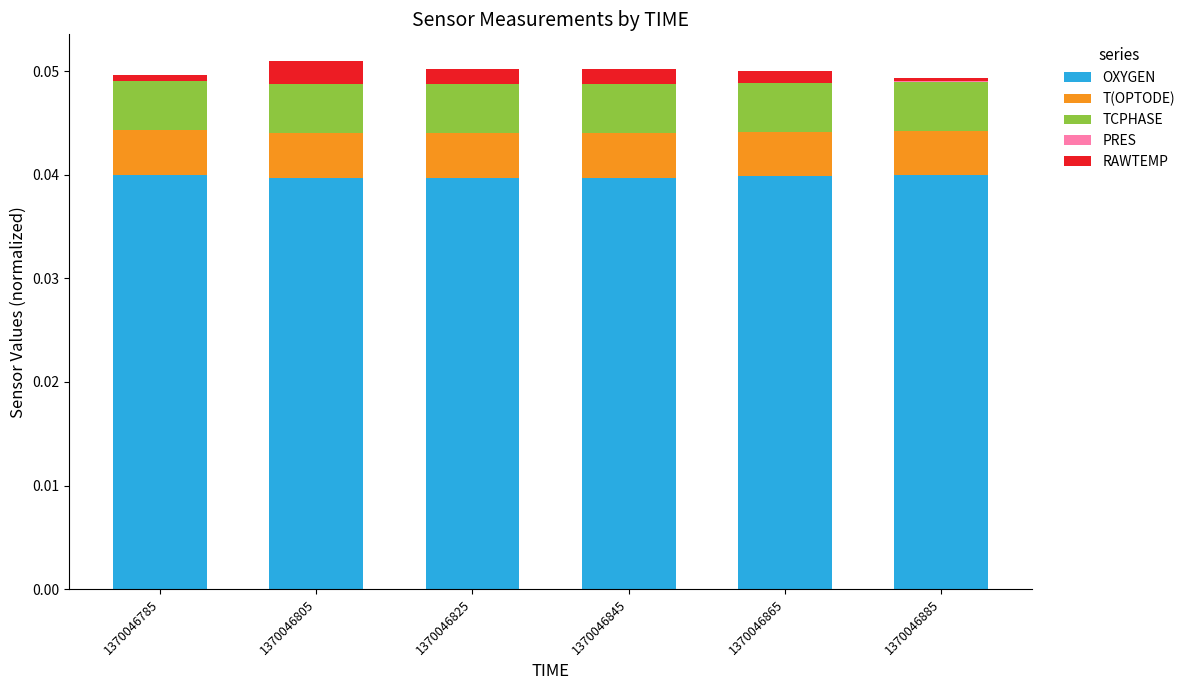

Which series has the largest total across all categories?

OXYGEN